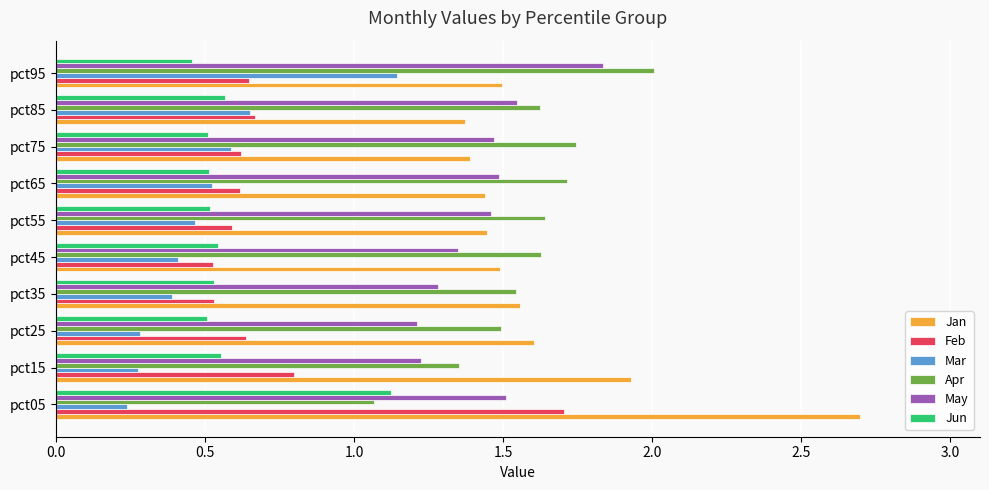

Which series has the largest range (max minus min)?

Jan